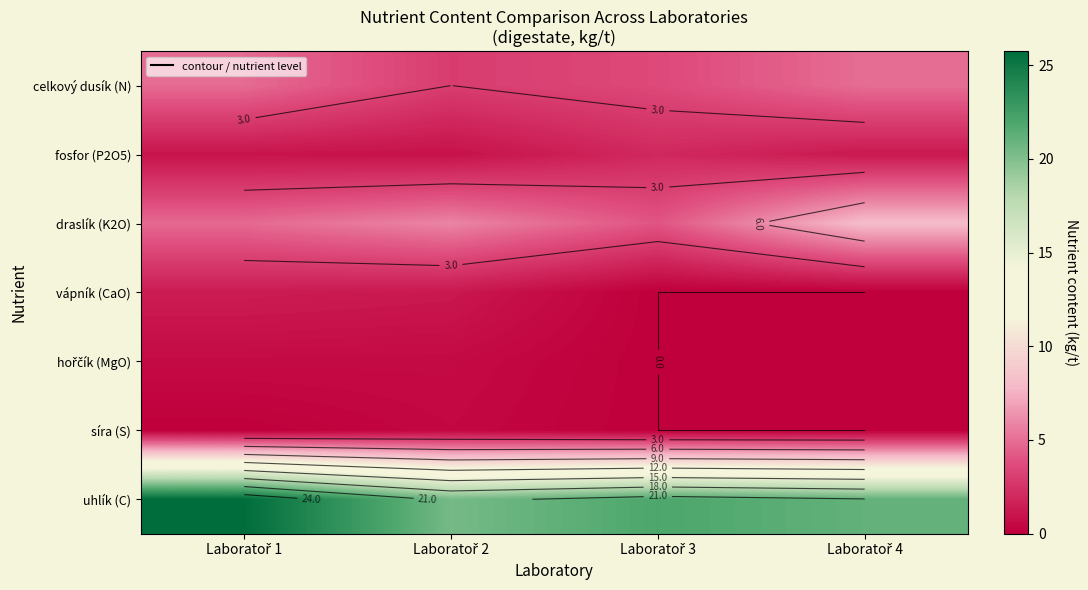

Between Laboratoř 3 and Laboratoř 4, which series saw the biggest shift?

draslík (K2O)